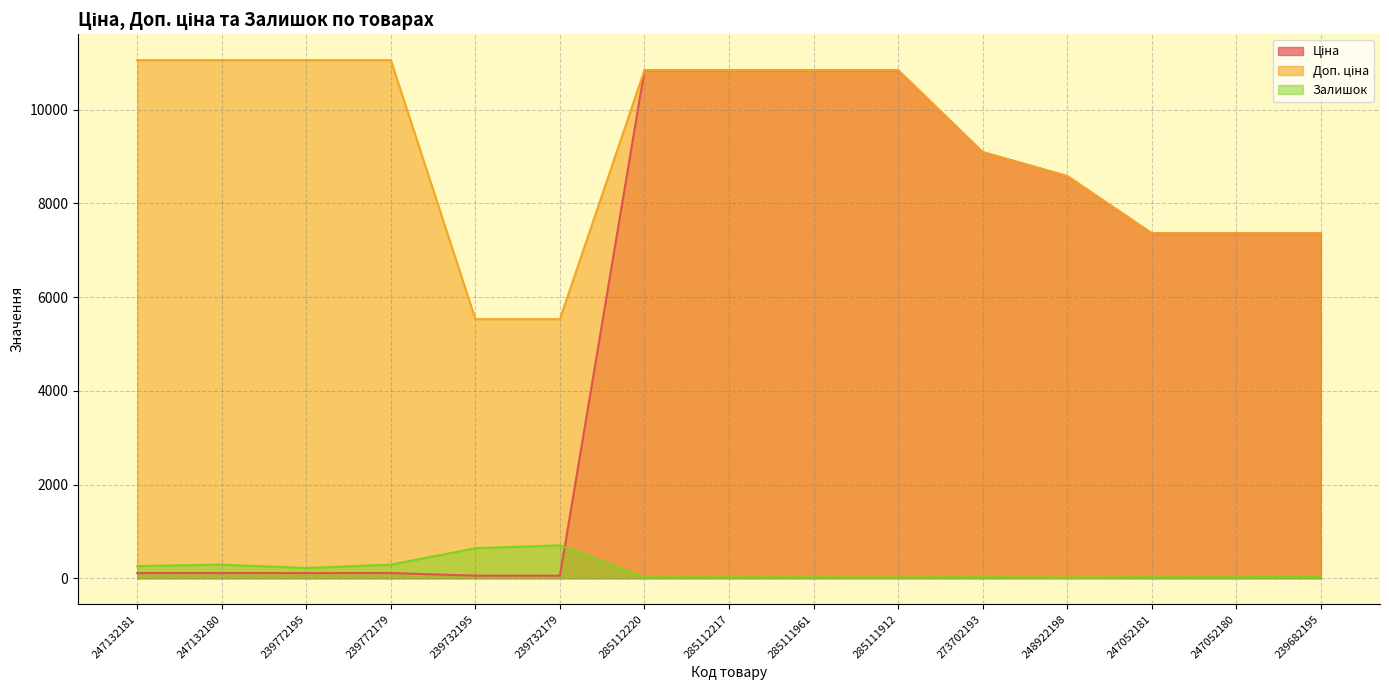

What is the label of the 8th point from the right?

285112217